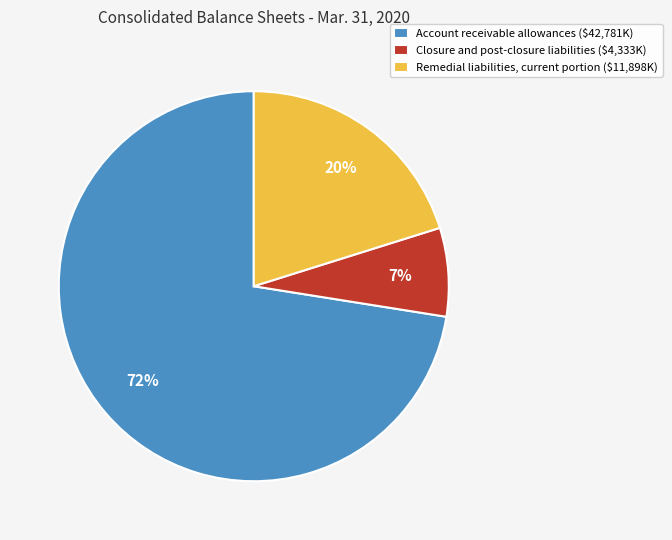

What is the largest slice in the pie chart?

Account receivable allowances